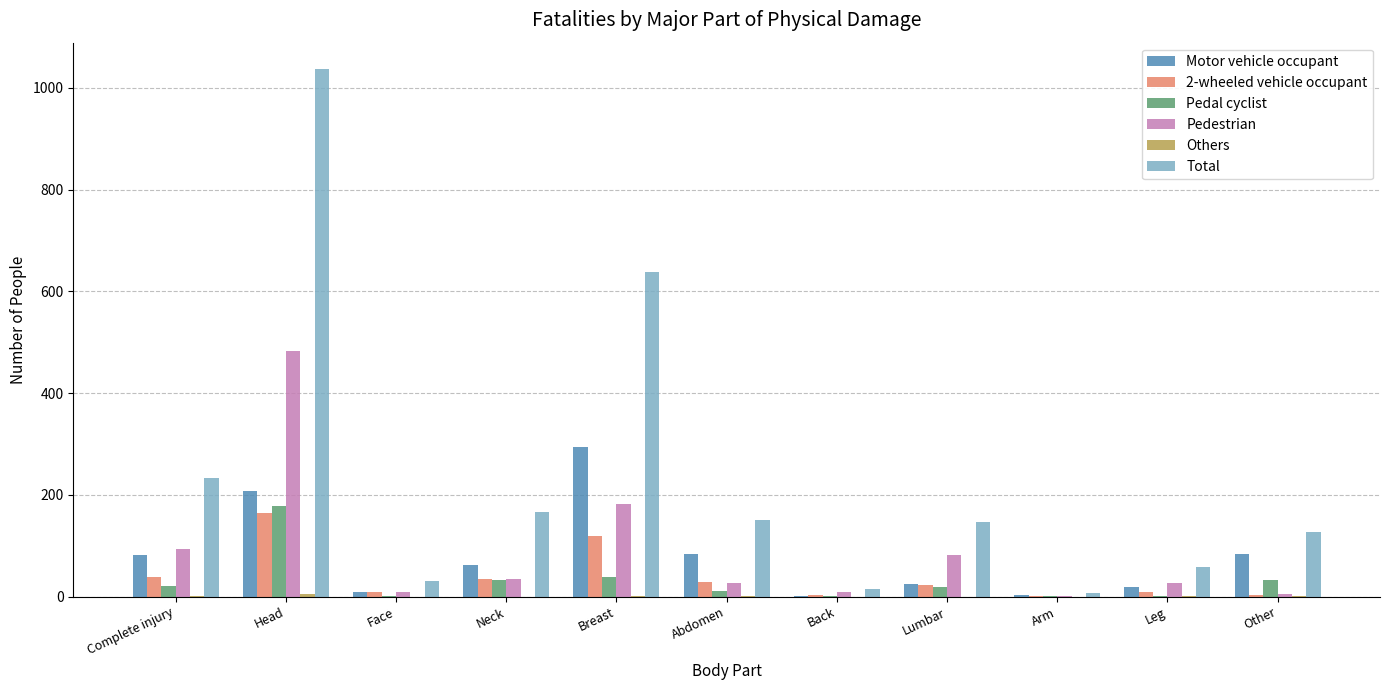

Which series changed the most between Head and Other?

Total